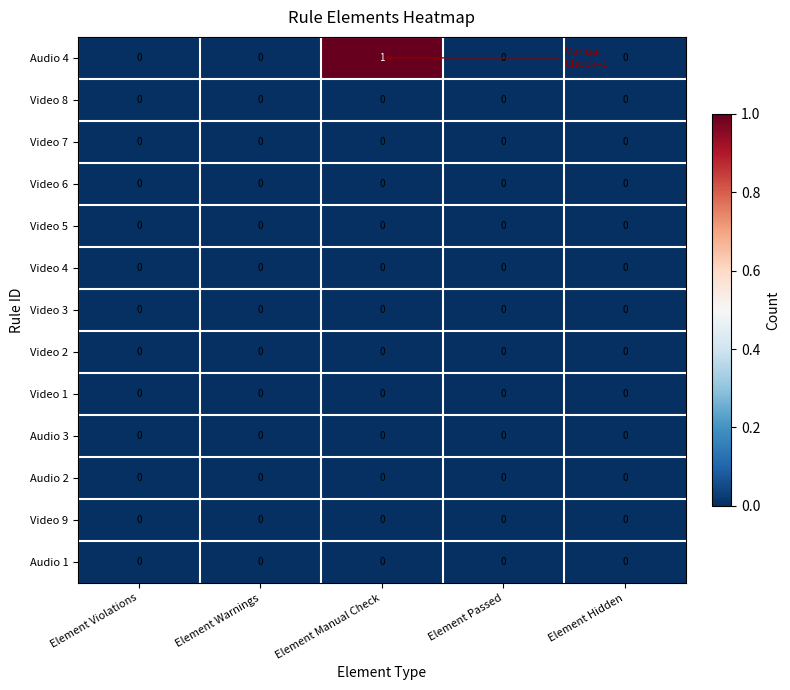

The value of Video 2 at Element Manual Check is 0. True or false?

True